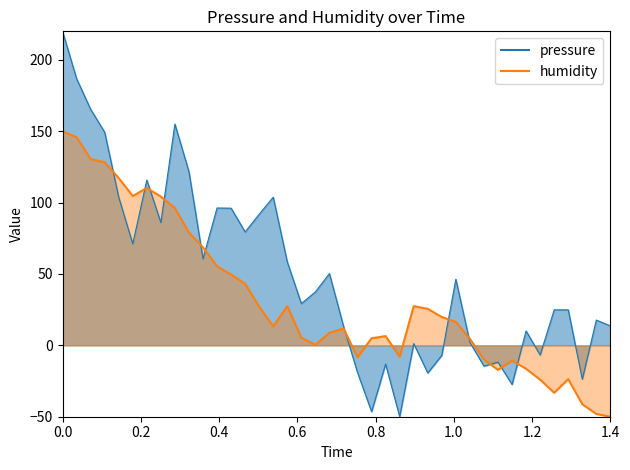

What position from the right is 01:06?

13